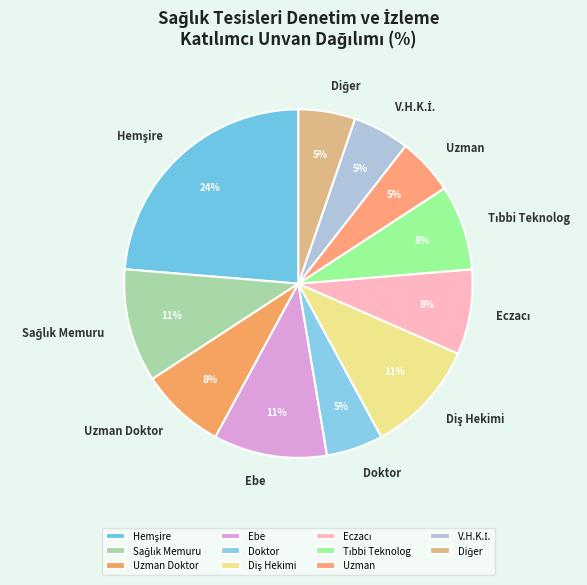

Is there any slice that represents more than half of the pie?

No